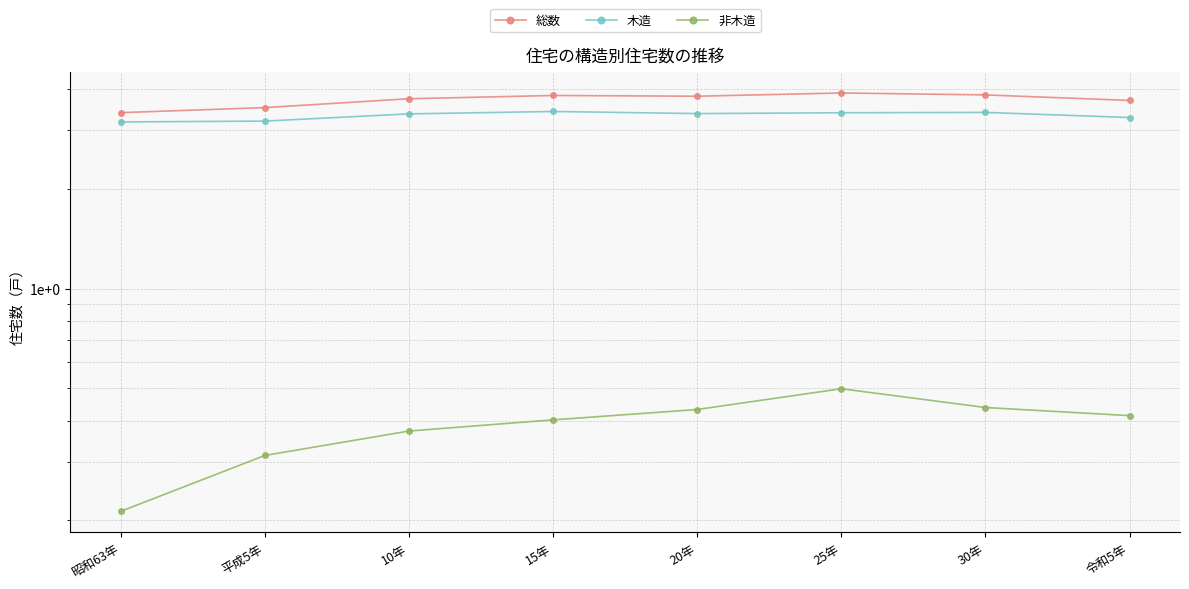

At which category does 総数 reach its first local valley?

20年